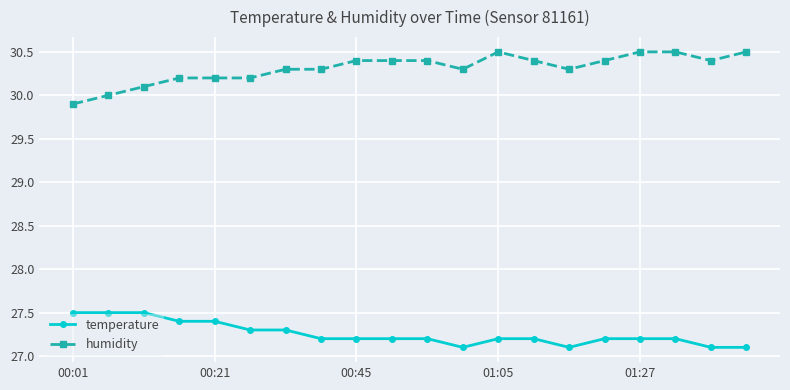

True or false: humidity and temperature intersect in this chart.

False